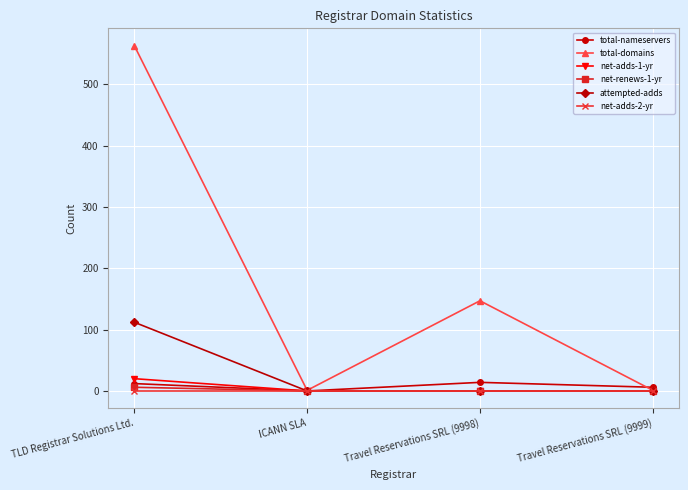

The net-renews-1-yr series shows 0 at Travel Reservations SRL (9998). True or false?

True